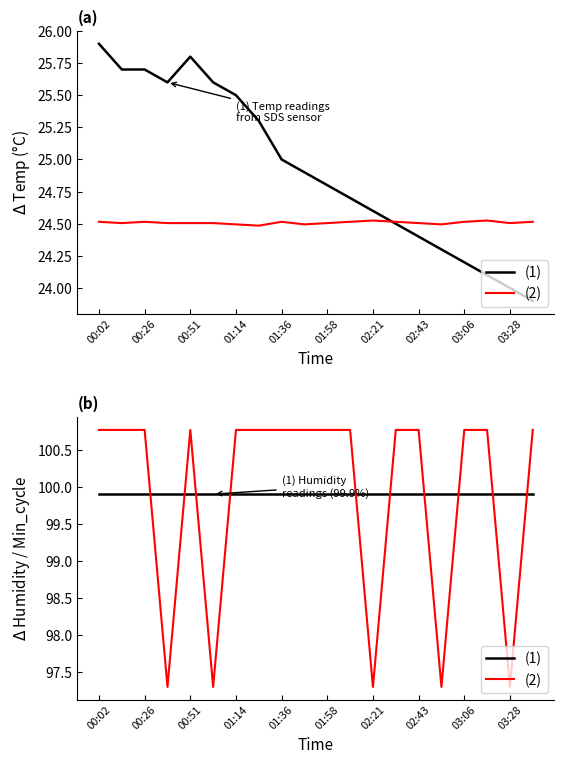

Read the (2) value at 13.

100.8